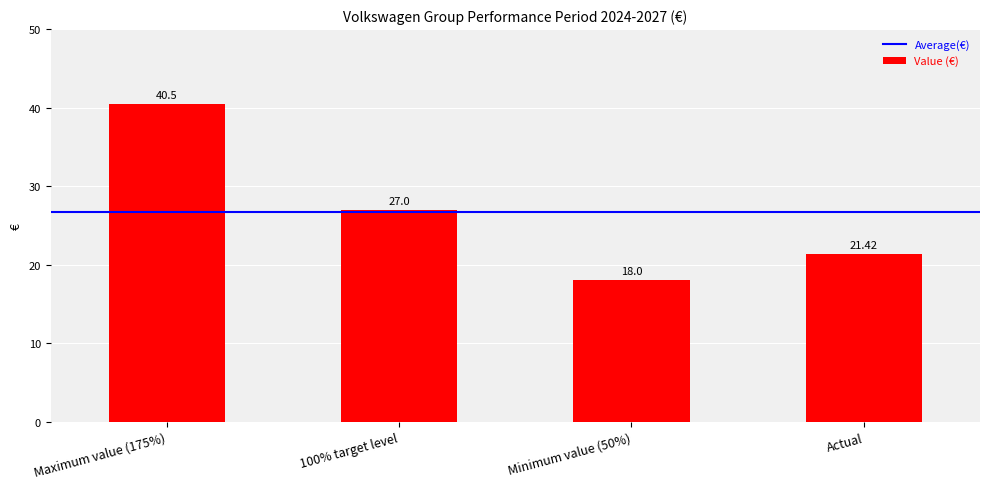

What is the greatest value displayed?

40.5